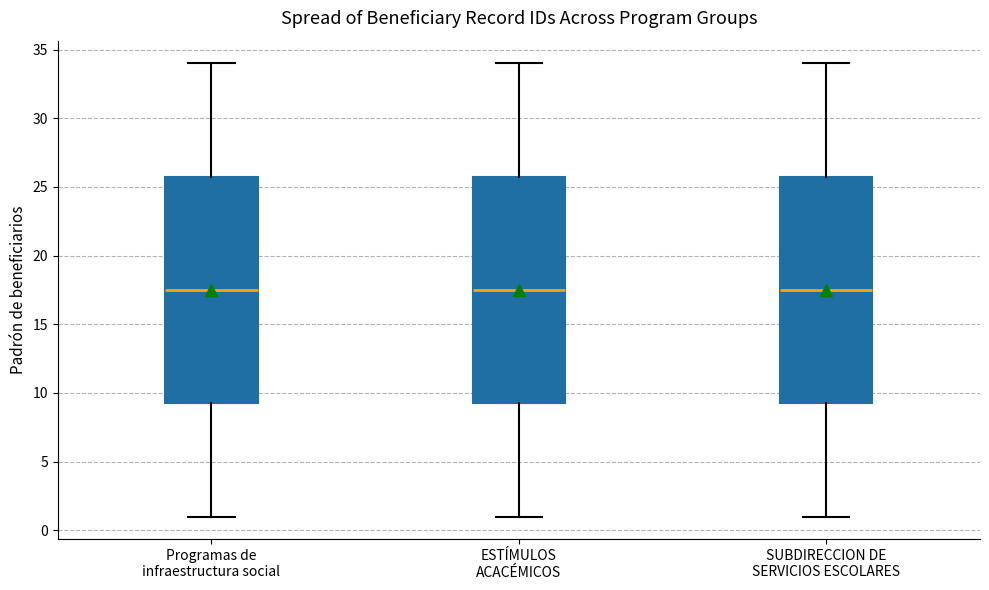

Reading left to right, read every box against the y-axis: the position of its median line, the range the box covers, and the ends of its whiskers. The values are not printed on the chart, so give them approximately, as read against the axis.

Programas de infraestructura social: median 17.5, box 9.5 to 26.0, whiskers 1.0 to 34.0
ESTÍMULOS ACACÉMICOS: median 17.5, box 9.5 to 26.0, whiskers 1.0 to 34.0
SUBDIRECCION DE SERVICIOS ESCOLARES: median 17.5, box 9.5 to 26.0, whiskers 1.0 to 34.0